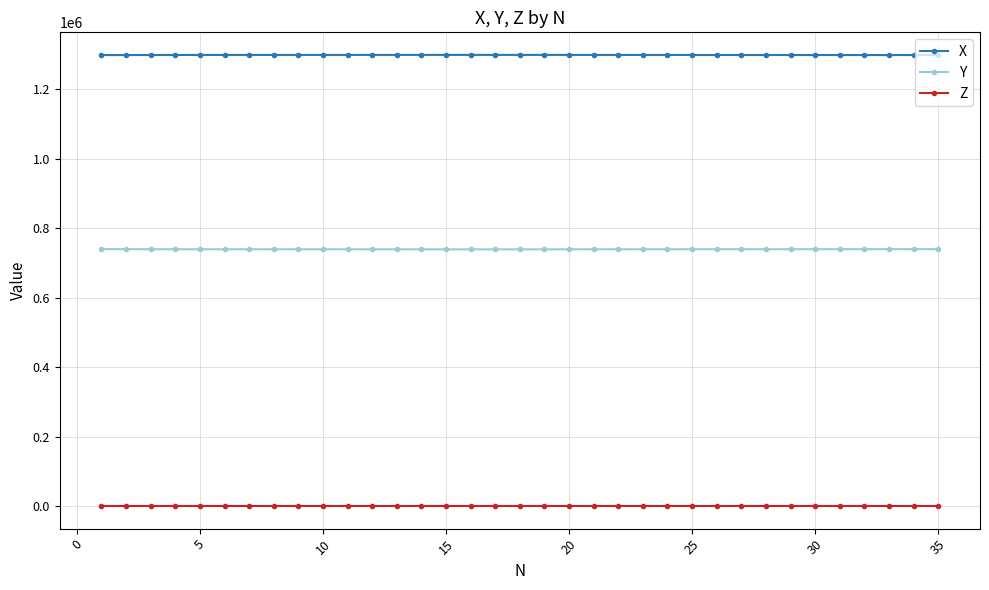

What is the value of the Y point at the 34th from the left?

739517.5